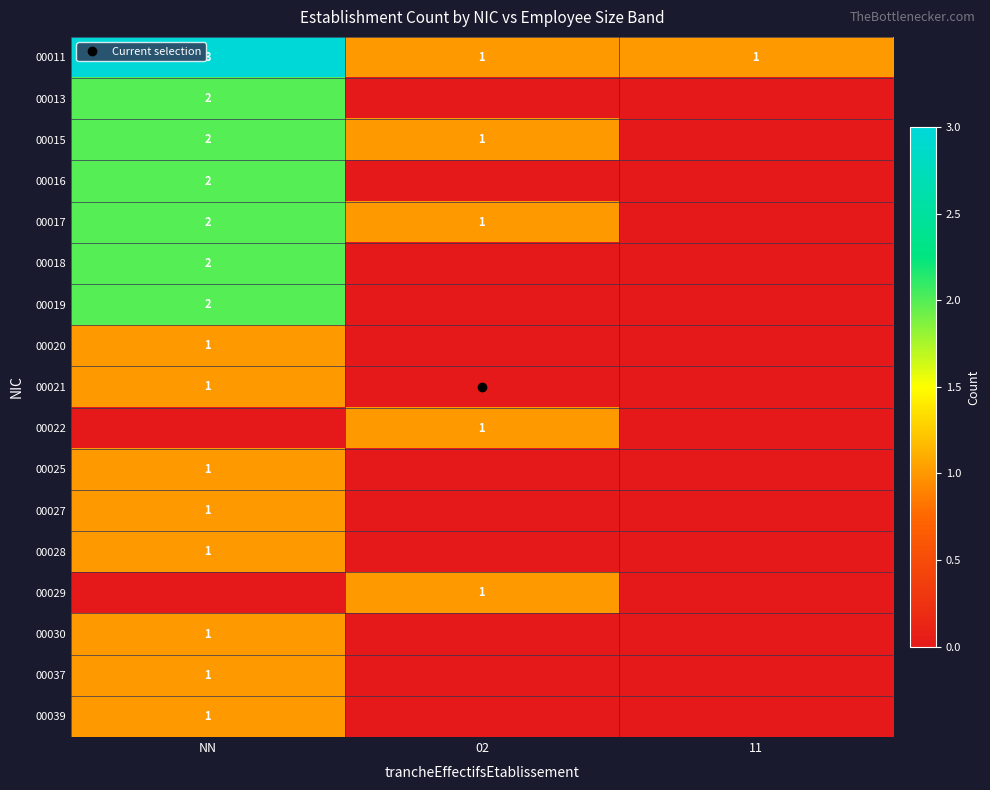

What is the highest value of the 00011 series?

3